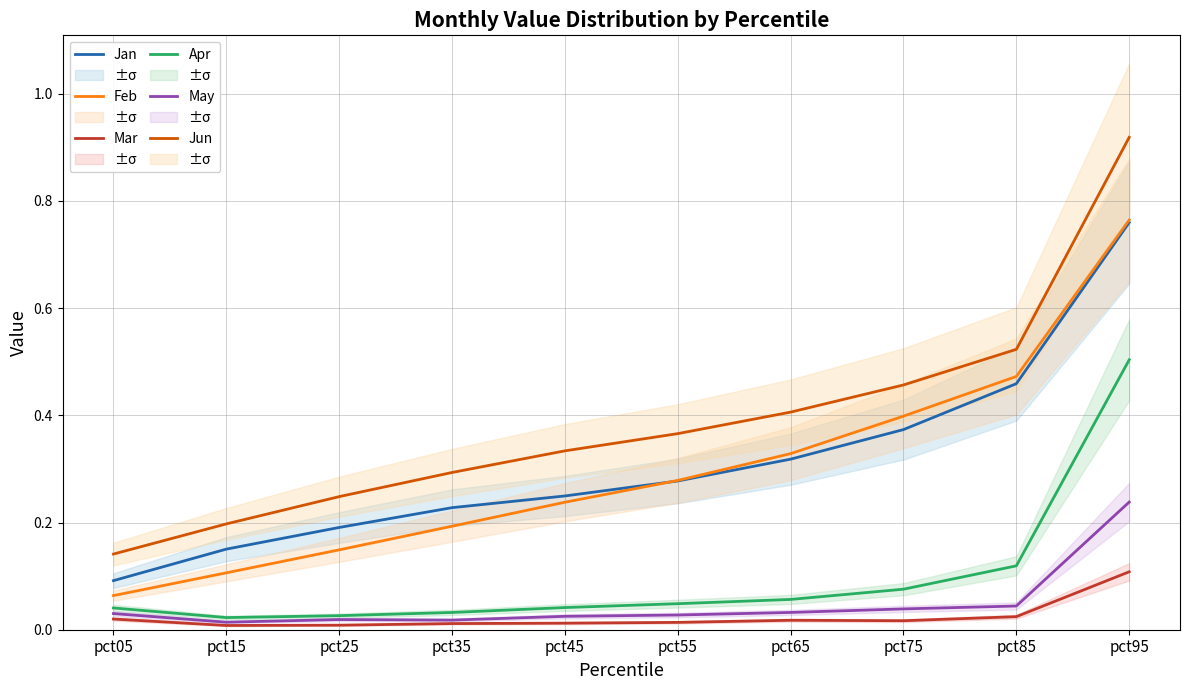

Is the value of Mar at pct15 greater than the value of Feb at pct55?

No